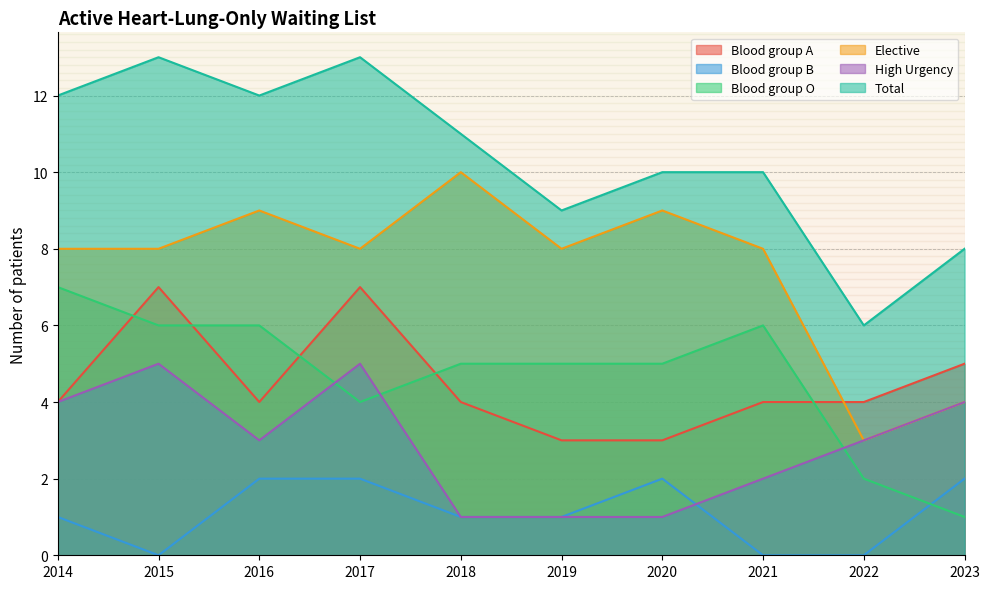

What is the value of the Blood group O point at the 10th from the left?

1